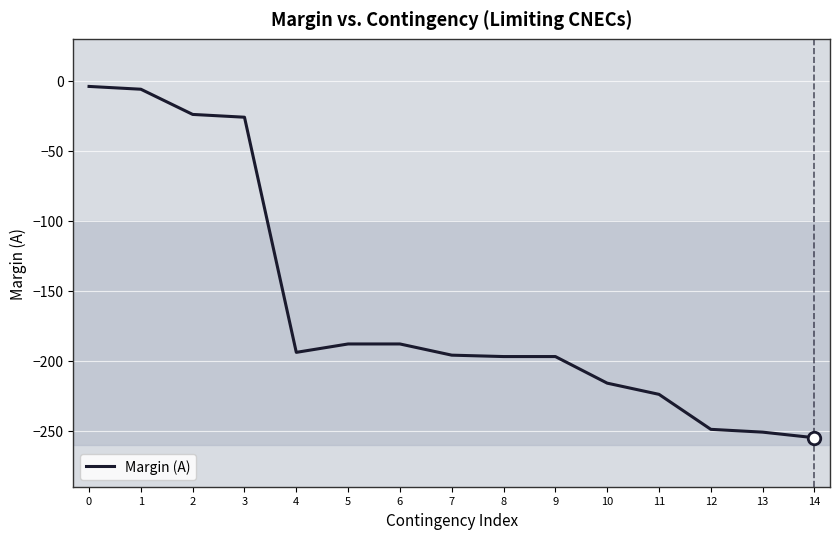

What is the minimum value shown in the chart?

-255